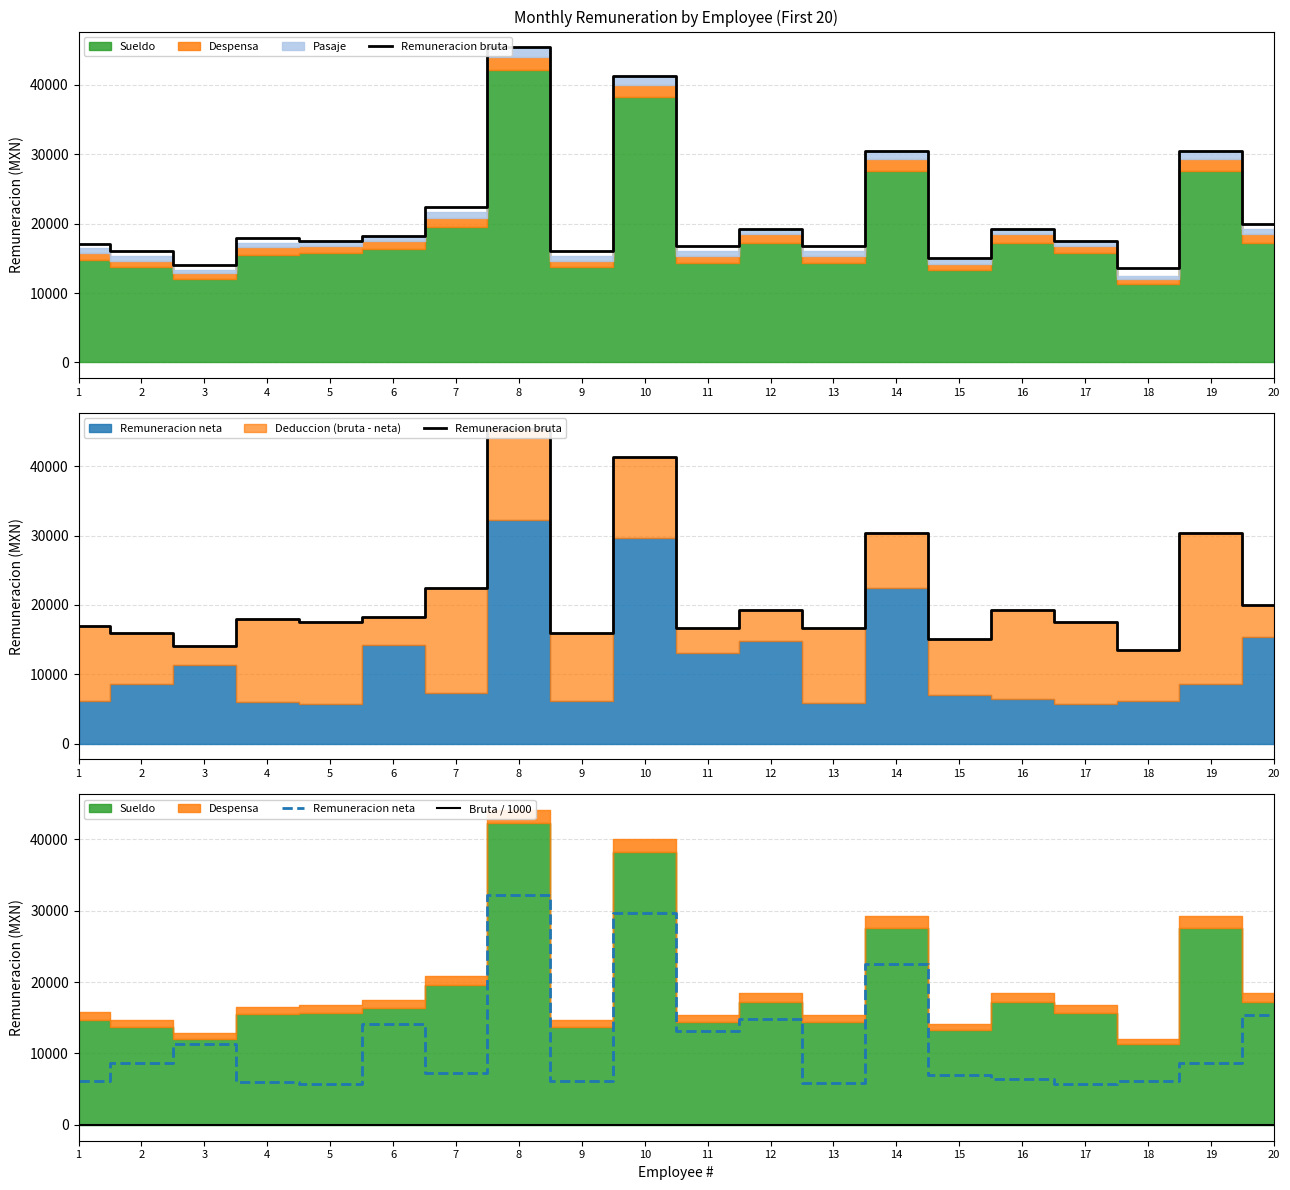

At which label does Bruta / 1000 first exceed 17?

1